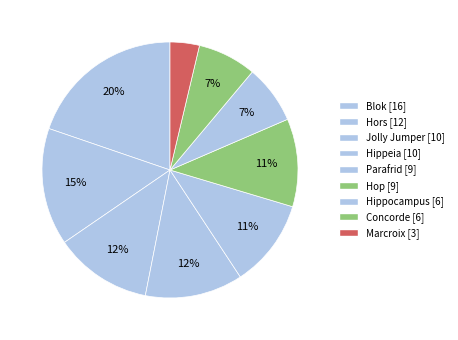

What portion of the pie excludes Jolly Jumper?

88.2%